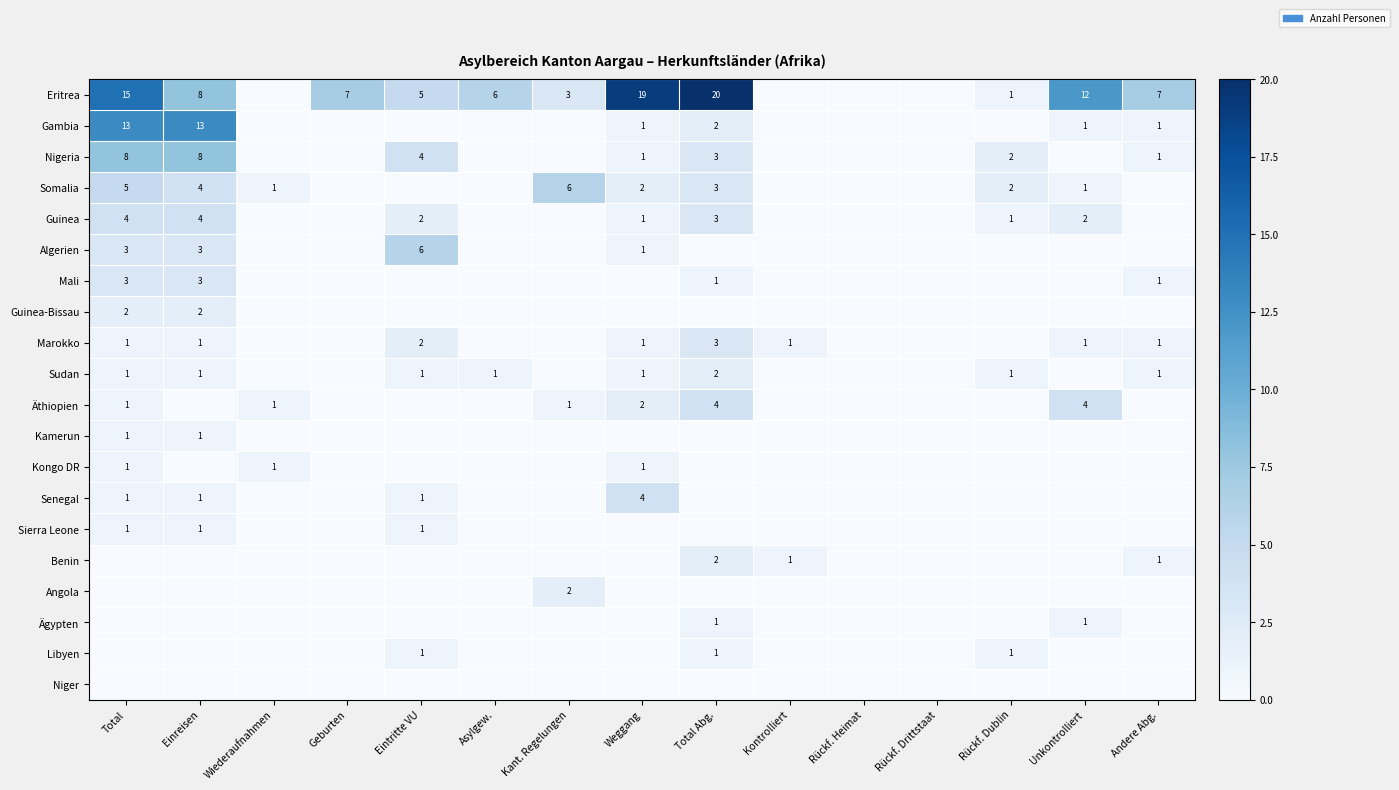

At which category is the sum across all series the highest?

Total